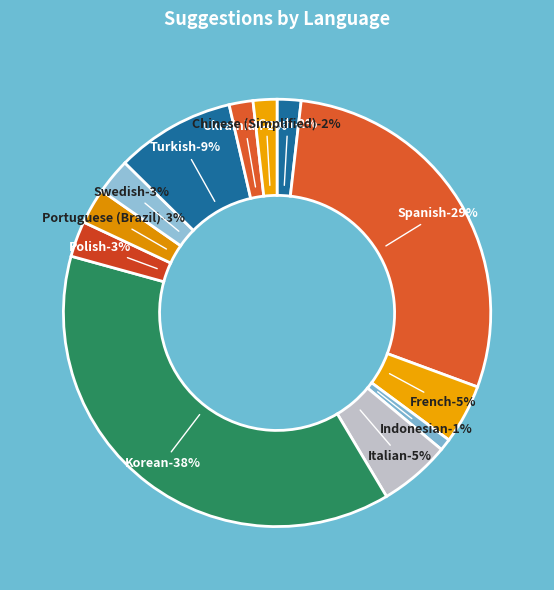

True or false: Spanish accounts for 42% of the total.

False